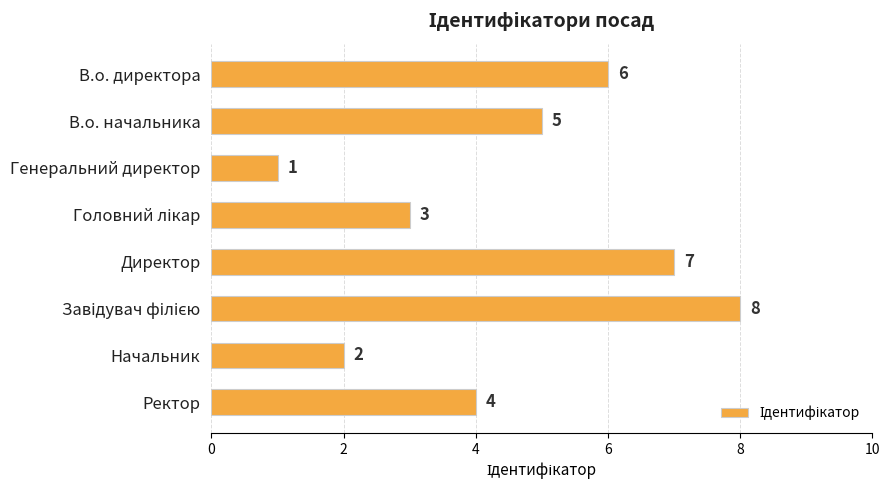

True or false: the data shows 0 at Генеральний директор.

False